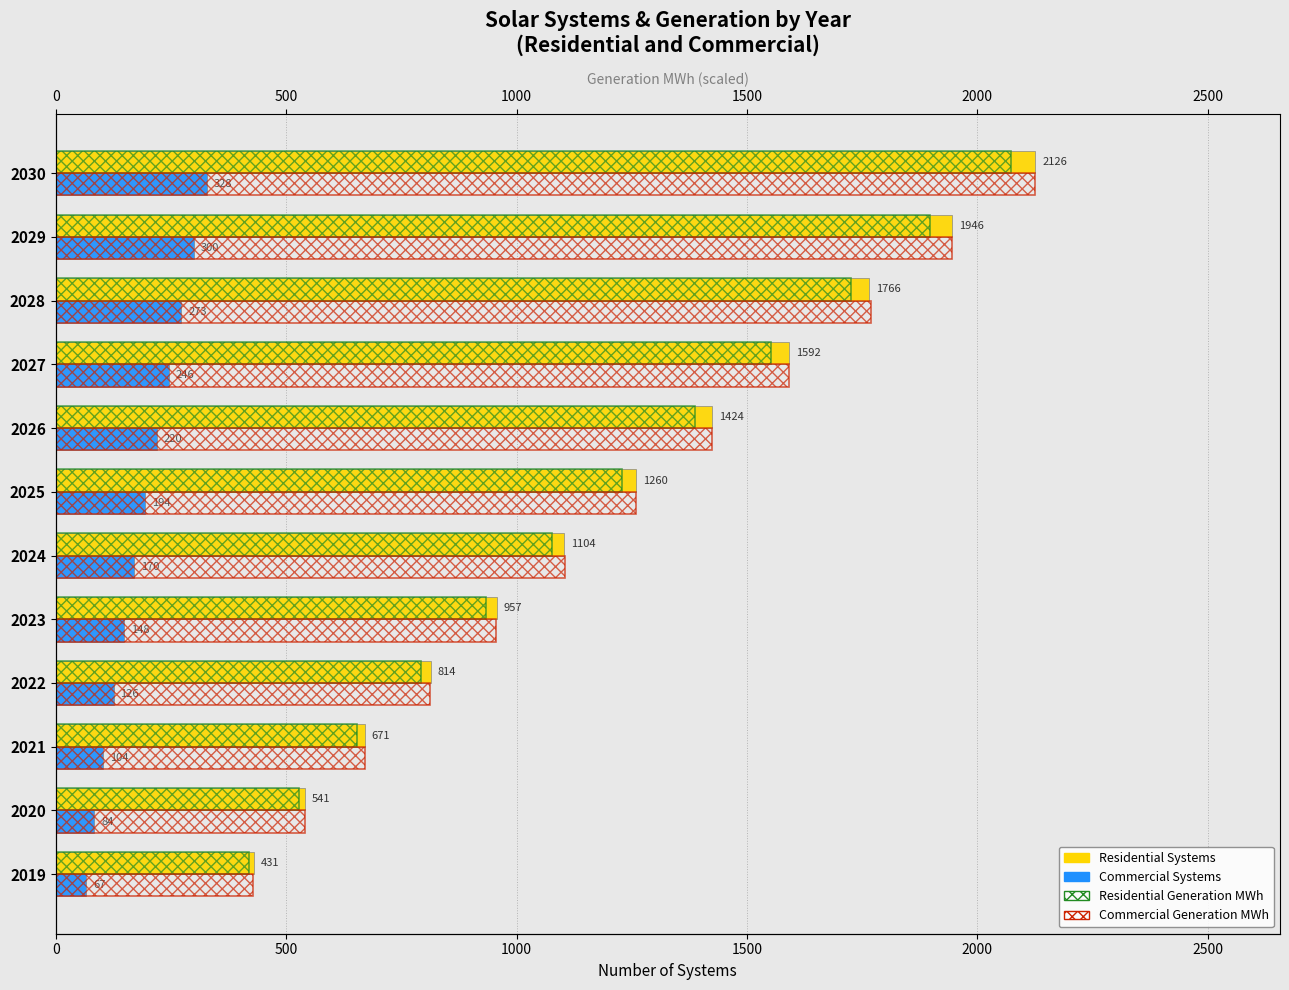

True or false: Residential Systems has a value of 2661.7 at 2029.

False